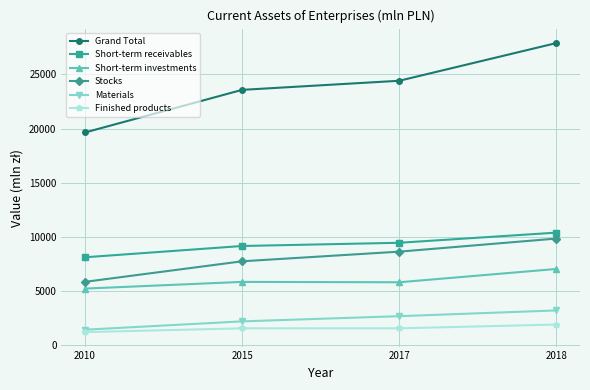

What is the difference between the maximum and minimum values in the Materials series?

1785.2